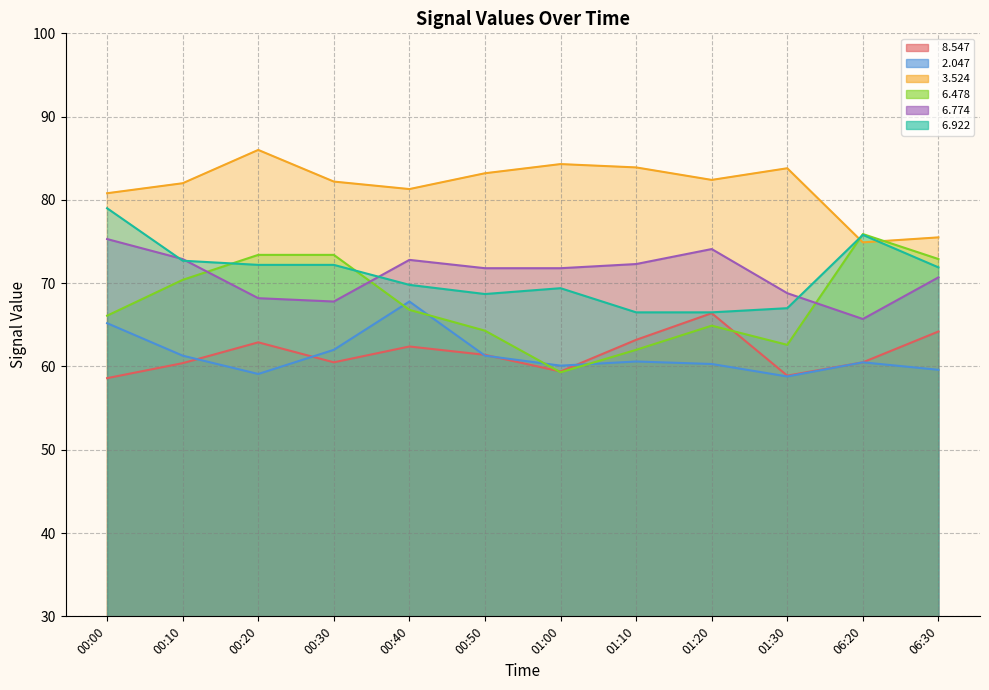

What position from the right is 01:30?

3